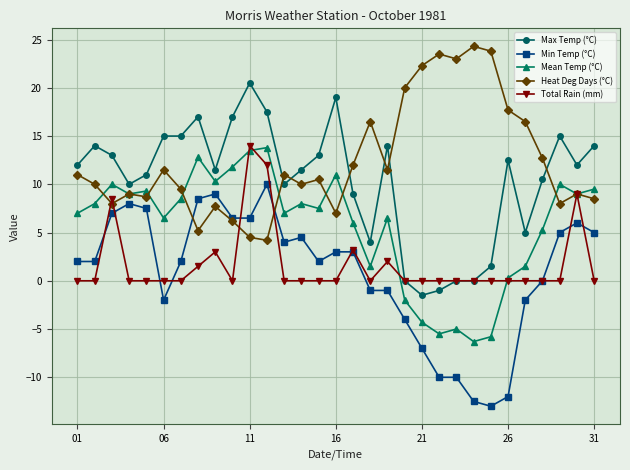

True or false: Min Temp (°C) and Heat Deg Days (°C) cross at least once.

True